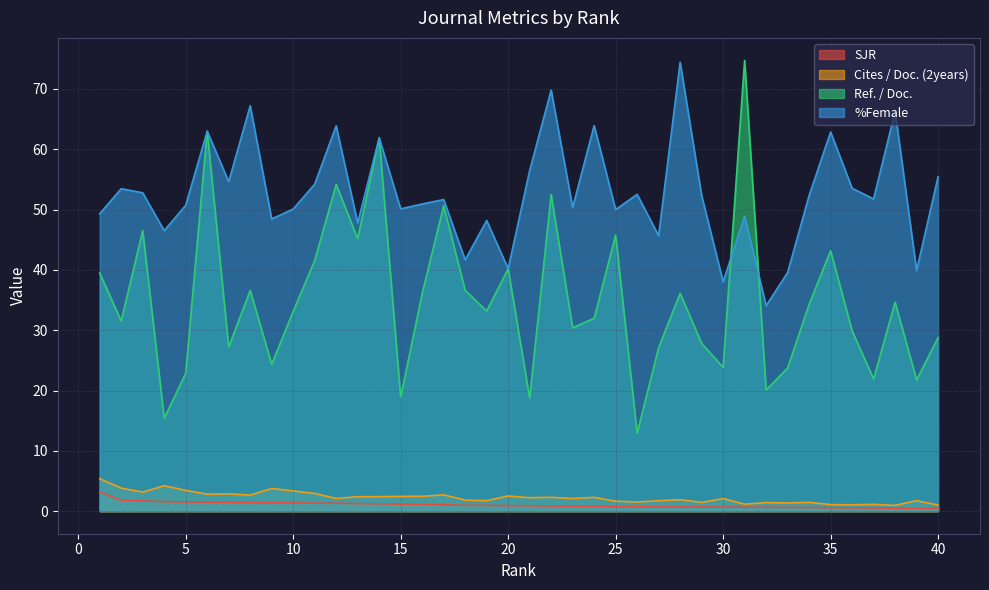

What is the difference between the Ref. / Doc. values at 35 and 40?

14.4